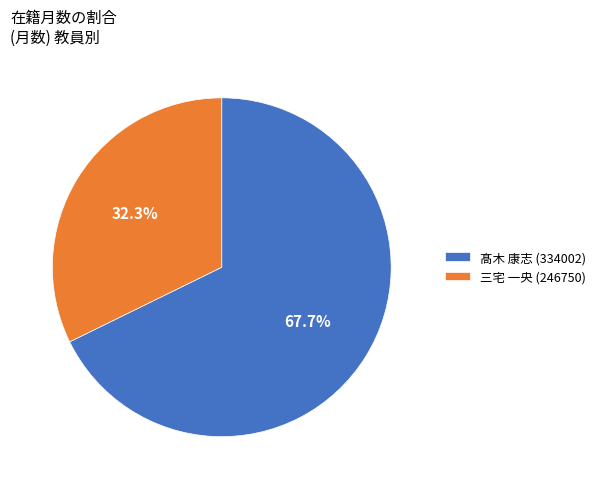

What percentage do 髙木 康志 (334002) and 三宅 一央 (246750) together represent?

100.0%